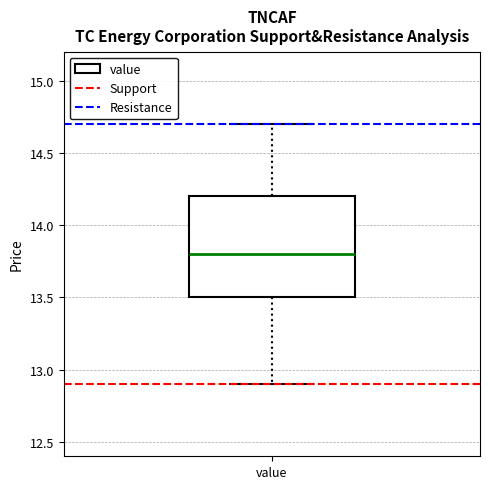

Where does the lower whisker of the box for value end on the y-axis? The values are not printed on the chart, so give them approximately, as read against the axis.

12.9